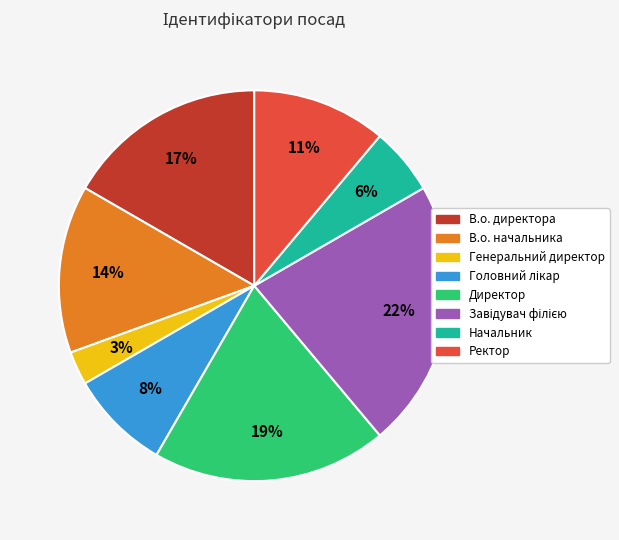

The Генеральний директор slice represents 3% of the pie. True or false?

True